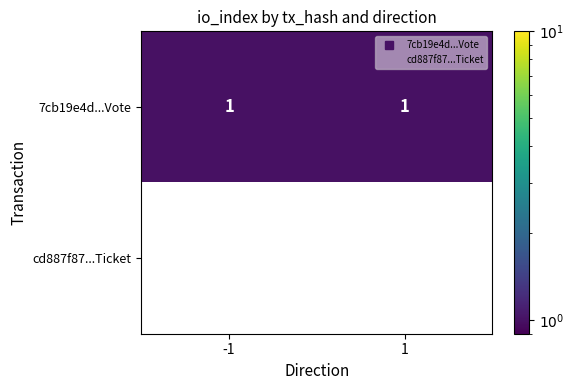

What is the maximum value shown in the chart?

1